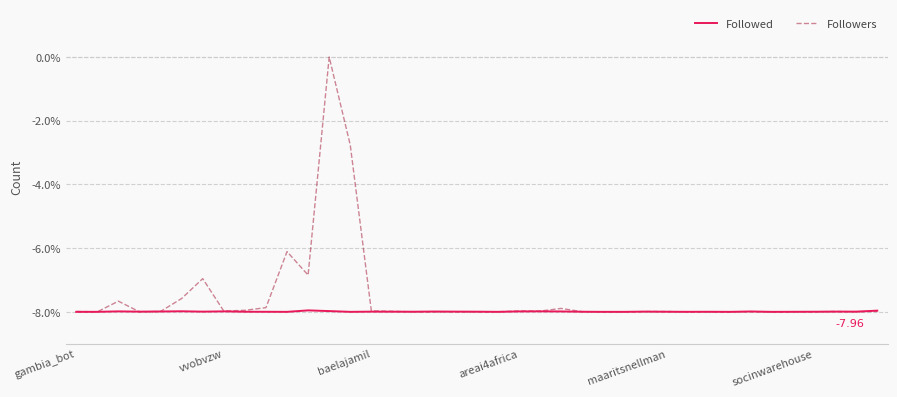

Which series has the largest total across all categories?

Followers